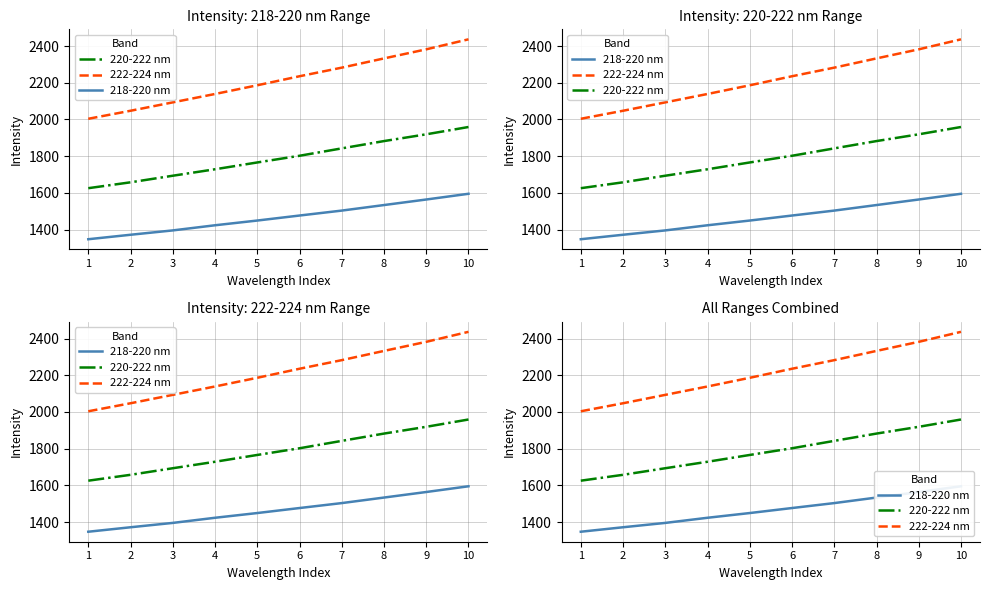

Count the number of categories in the chart.

10